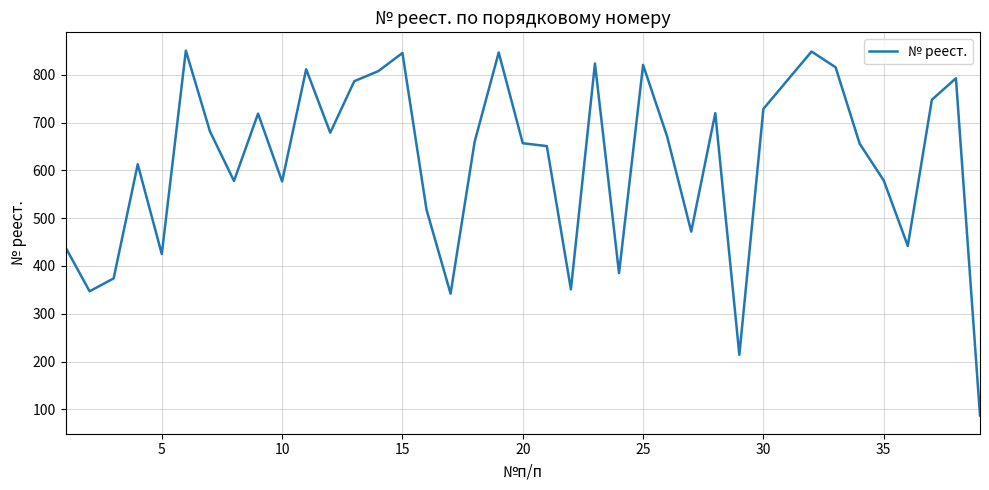

What is the difference between the maximum and minimum values?

764